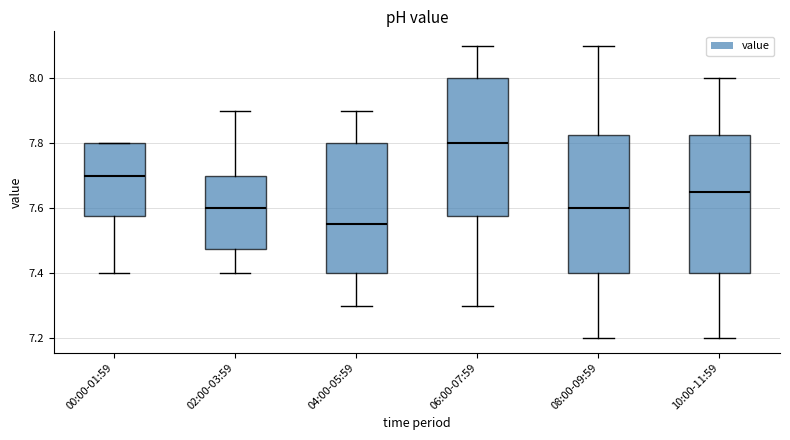

Reading left to right, read every box against the y-axis: the position of its median line, the range the box covers, and the ends of its whiskers. The values are not printed on the chart, so give them approximately, as read against the axis.

00:00-01:59: median 7.70, box 7.58 to 7.80, whiskers 7.40 to 7.80
02:00-03:59: median 7.60, box 7.48 to 7.70, whiskers 7.40 to 7.90
04:00-05:59: median 7.56, box 7.40 to 7.80, whiskers 7.30 to 7.90
06:00-07:59: median 7.80, box 7.58 to 8.00, whiskers 7.30 to 8.10
08:00-09:59: median 7.60, box 7.40 to 7.82, whiskers 7.20 to 8.10
10:00-11:59: median 7.66, box 7.40 to 7.82, whiskers 7.20 to 8.00